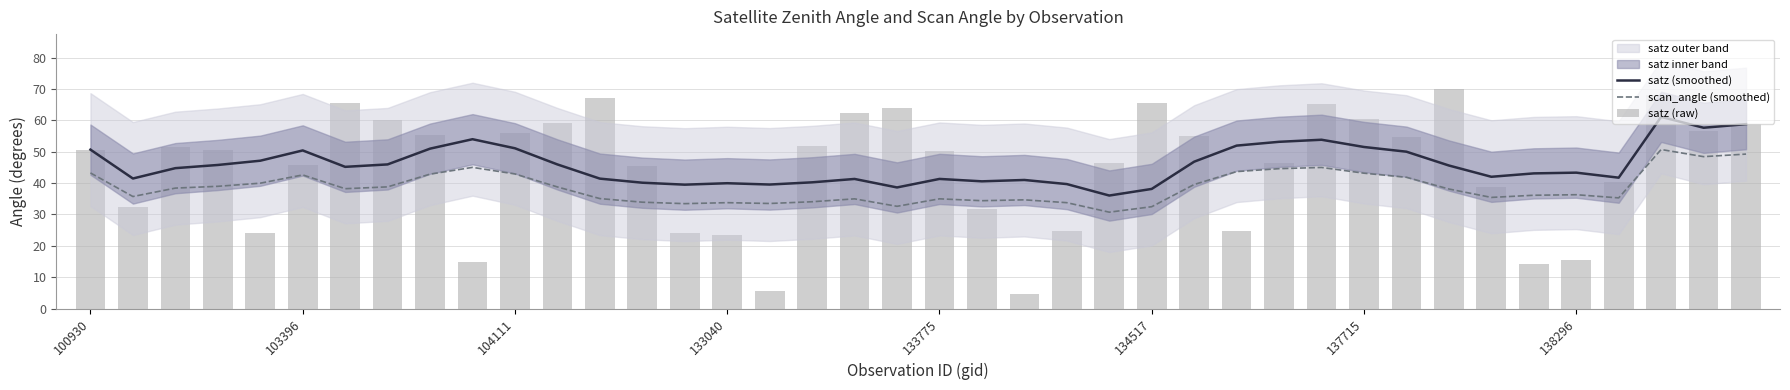

Which has a higher value, 33 or 28?

28